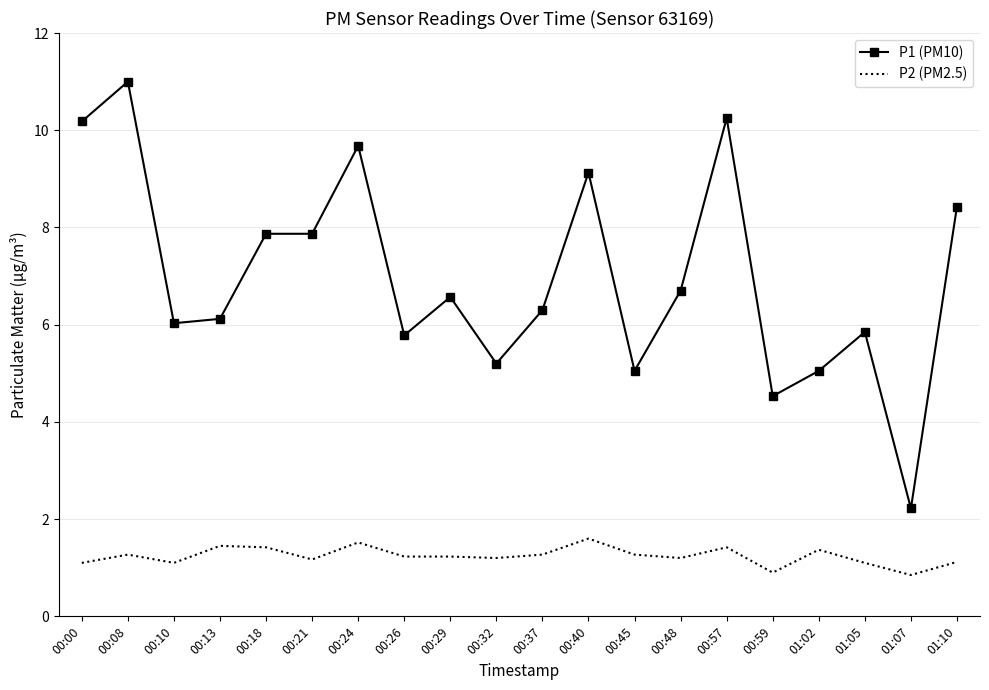

Is it true that P1 (PM10) equals 9.2 at 00:32?

False